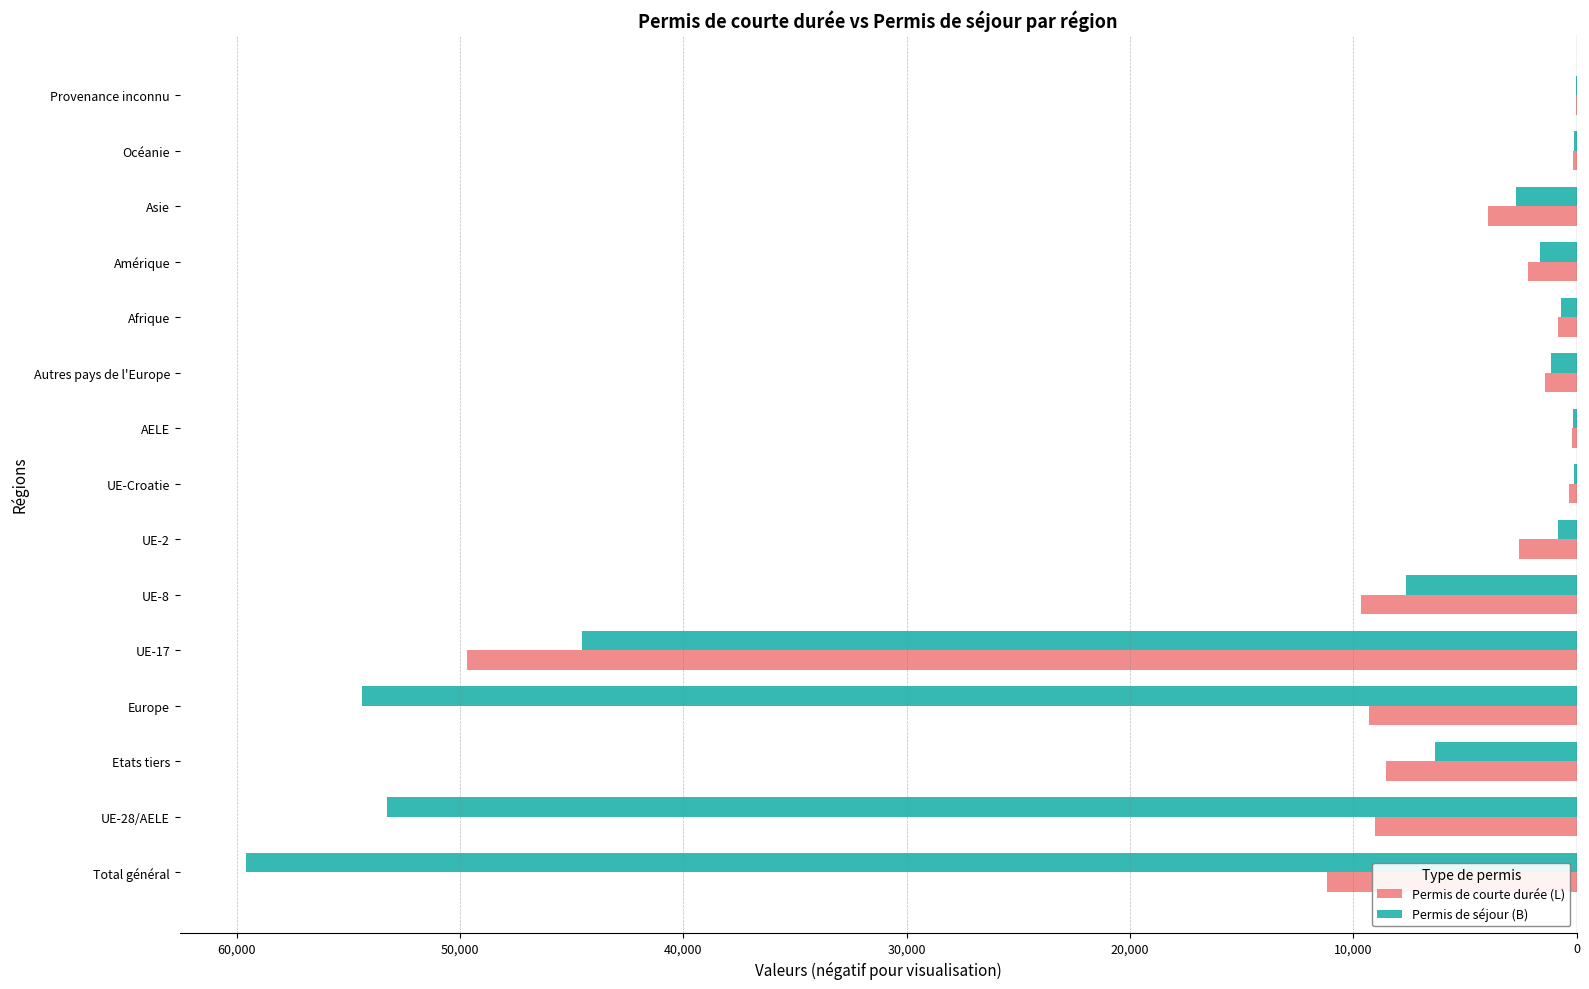

What is the average value of the Permis de courte durée (L) series?

-7263